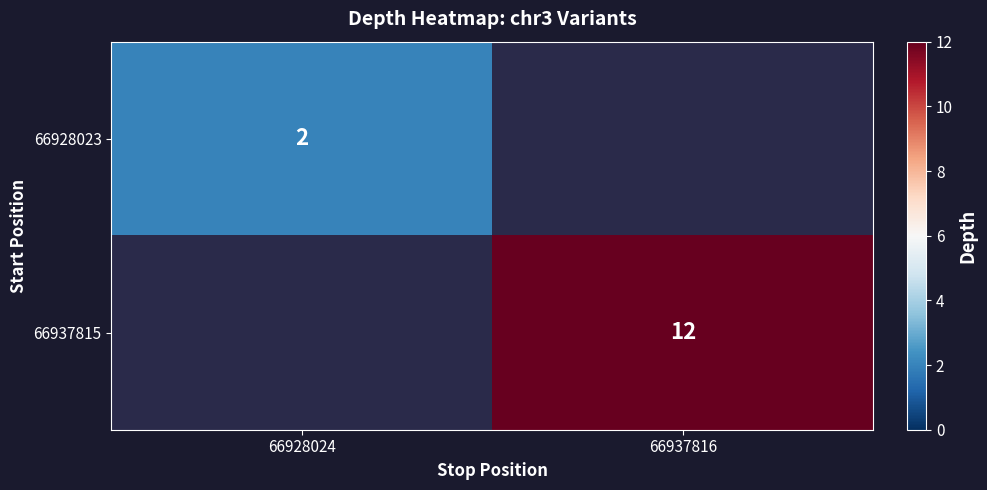

The 66937815 series shows 17 at 66937816. True or false?

False